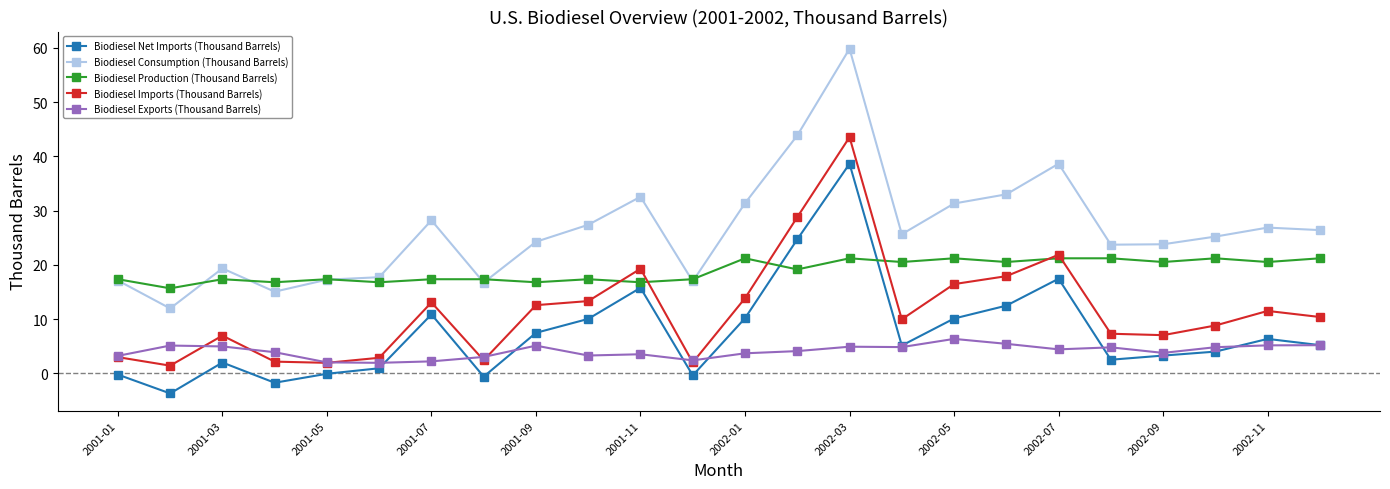

What is the minimum value shown in the chart?

-3.7